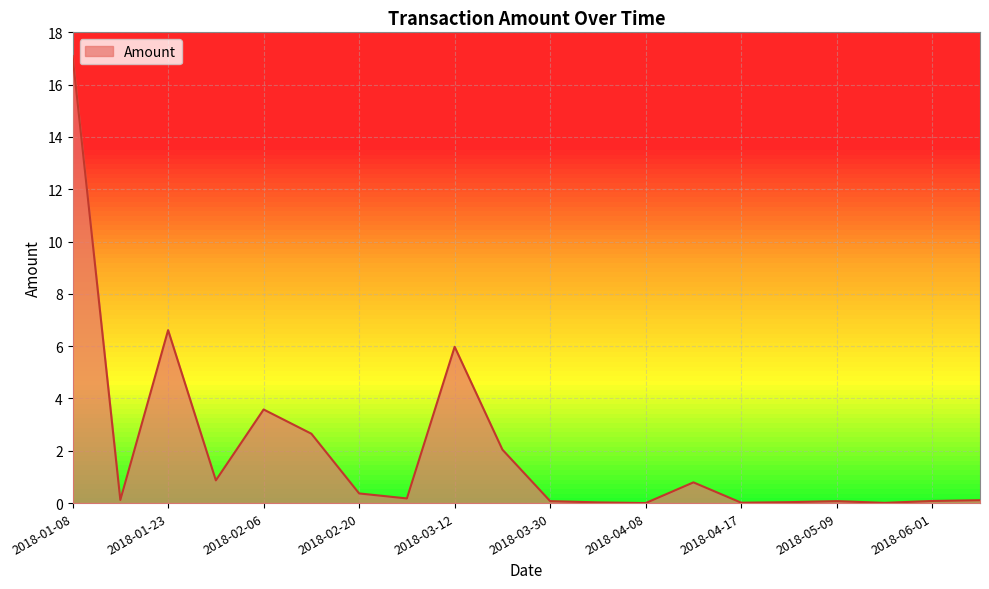

What is the difference between the maximum and minimum values?

17.1